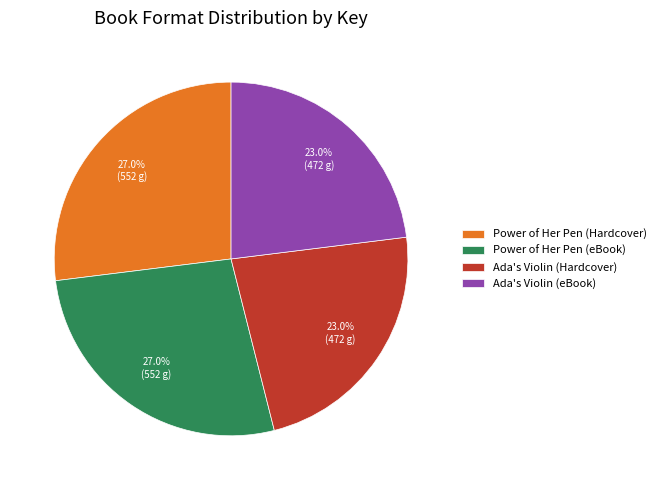

To the nearest percent, what is the difference between the Ada's Violin (eBook) and Power of Her Pen (eBook) slice percentages?

4%